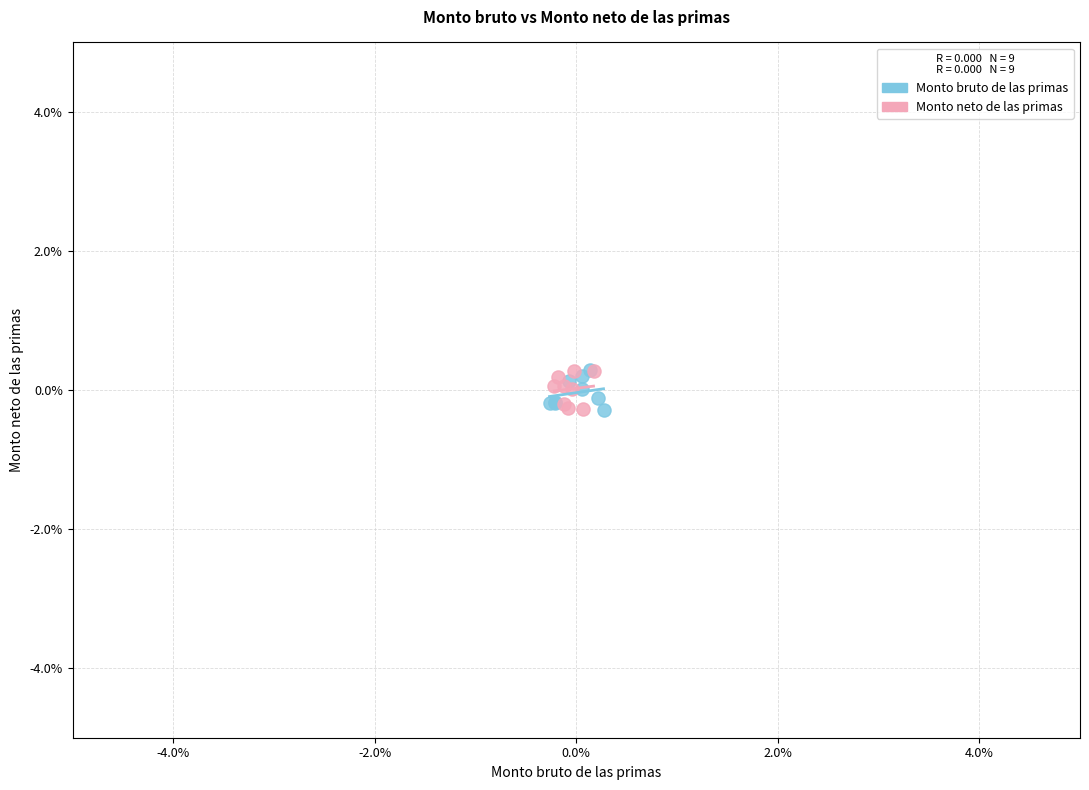

What are all the series names shown in the legend?

Monto bruto de las primas, Monto neto de las primas